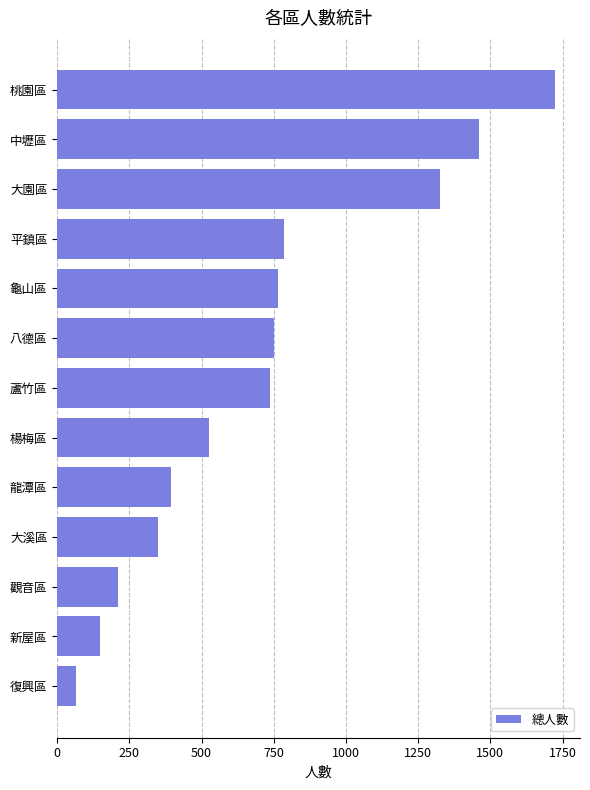

What is the sum of all values?

9236